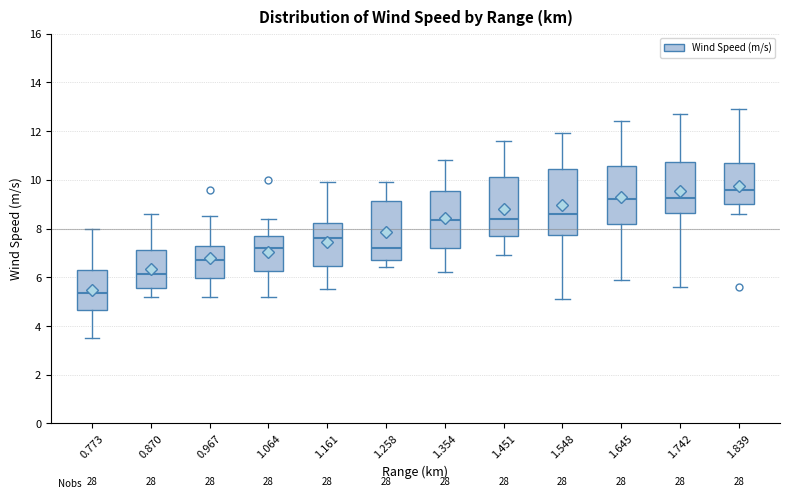

Reading left to right, transcribe this box plot: for each box, give where its median line is, the range the box spans, and where its two whiskers end, as read against the y-axis. The values are not printed on the chart, so give them approximately, as read against the axis.

0.773: median 5.4, box 4.6 to 6.4, whiskers 3.6 to 8.0
0.870: median 6.2, box 5.6 to 7.2, whiskers 5.2 to 8.6
0.967: median 6.8, box 6.0 to 7.4, whiskers 5.2 to 8.6
1.064: median 7.2, box 6.2 to 7.8, whiskers 5.2 to 8.4
1.161: median 7.6, box 6.4 to 8.2, whiskers 5.6 to 10.0
1.258: median 7.2, box 6.8 to 9.2, whiskers 6.4 to 10.0
1.354: median 8.4, box 7.2 to 9.6, whiskers 6.2 to 10.8
1.451: median 8.4, box 7.8 to 10.2, whiskers 7.0 to 11.6
1.548: median 8.6, box 7.8 to 10.4, whiskers 5.2 to 12.0
1.645: median 9.2, box 8.2 to 10.6, whiskers 6.0 to 12.4
1.742: median 9.2, box 8.6 to 10.8, whiskers 5.6 to 12.8
1.839: median 9.6, box 9.0 to 10.8, whiskers 8.6 to 13.0